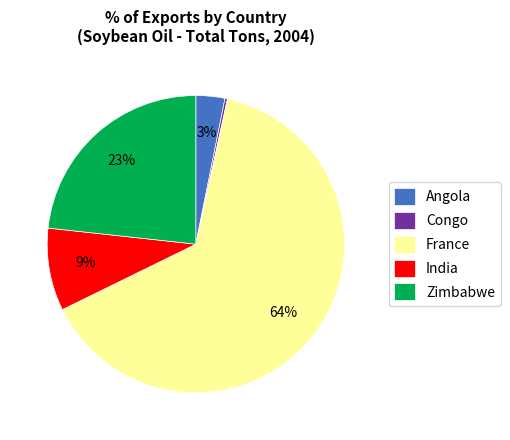

To the nearest percent, what is the average slice percentage?

20%